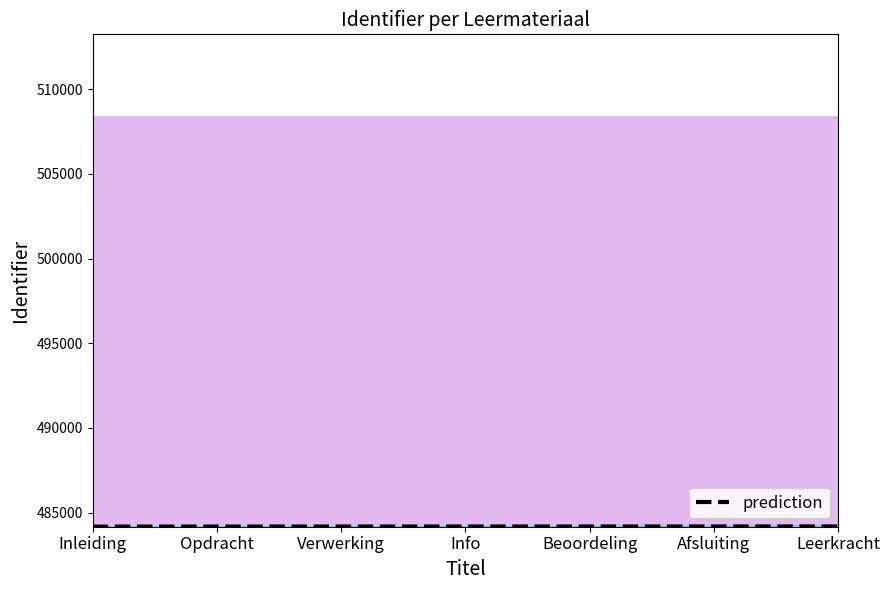

List the labels in order of value, smallest first.

Inleiding, Opdracht, Verwerking, Info, Beoordeling, Afsluiting, Leerkracht